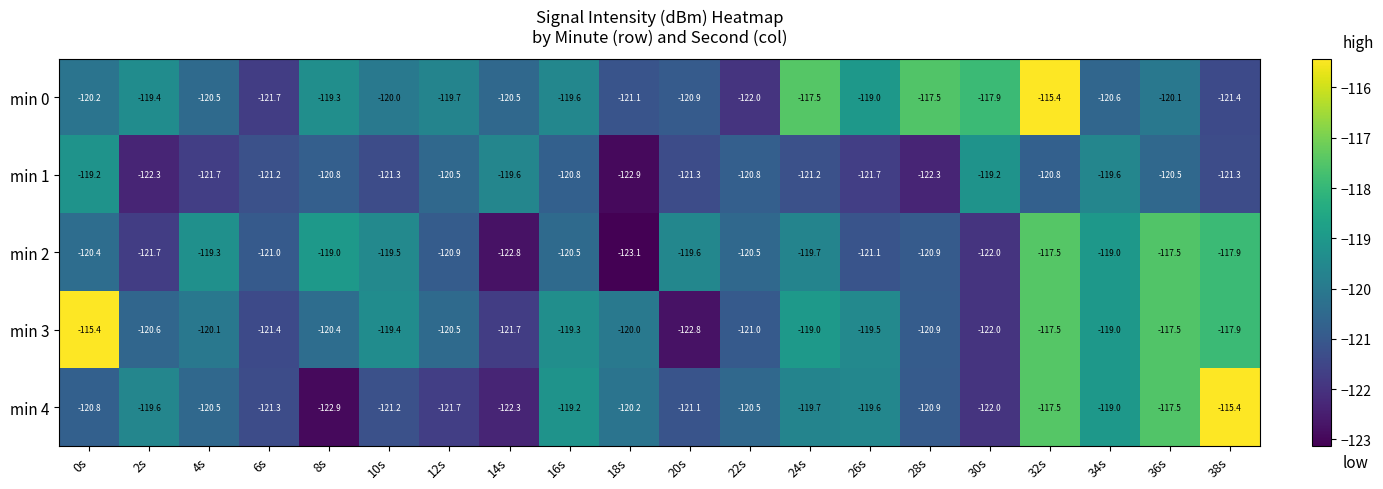

Where does the min 3 series first go above -120?

0s